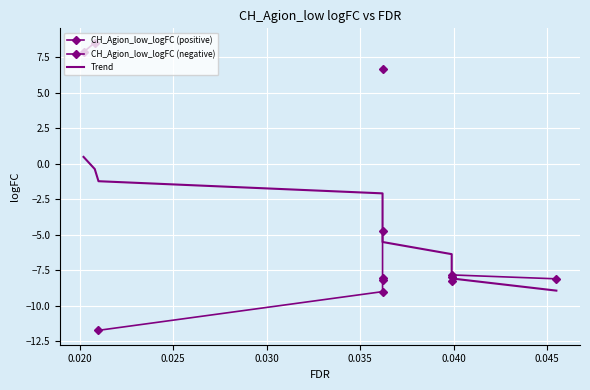

What is the smallest value displayed?

-11.7